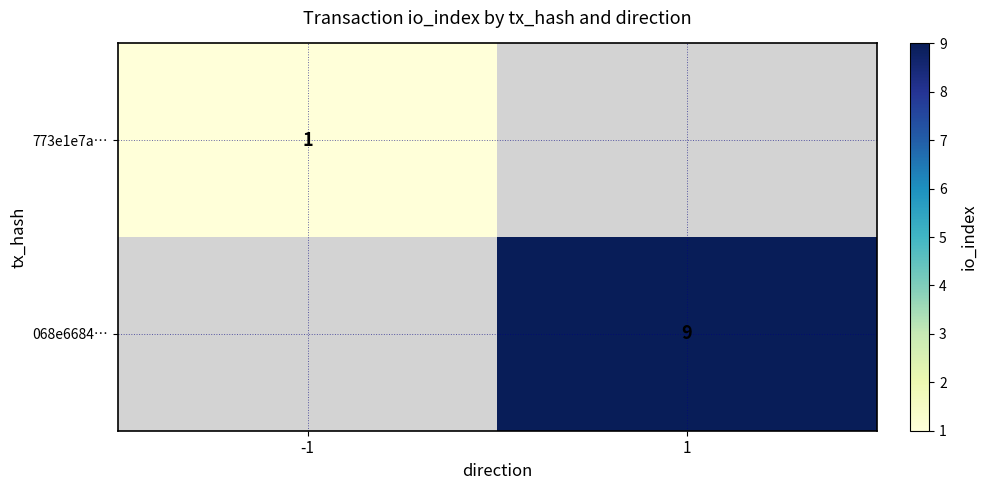

Is the value of 773e1e7a… at -1 greater than the value of 068e6684… at 1?

No